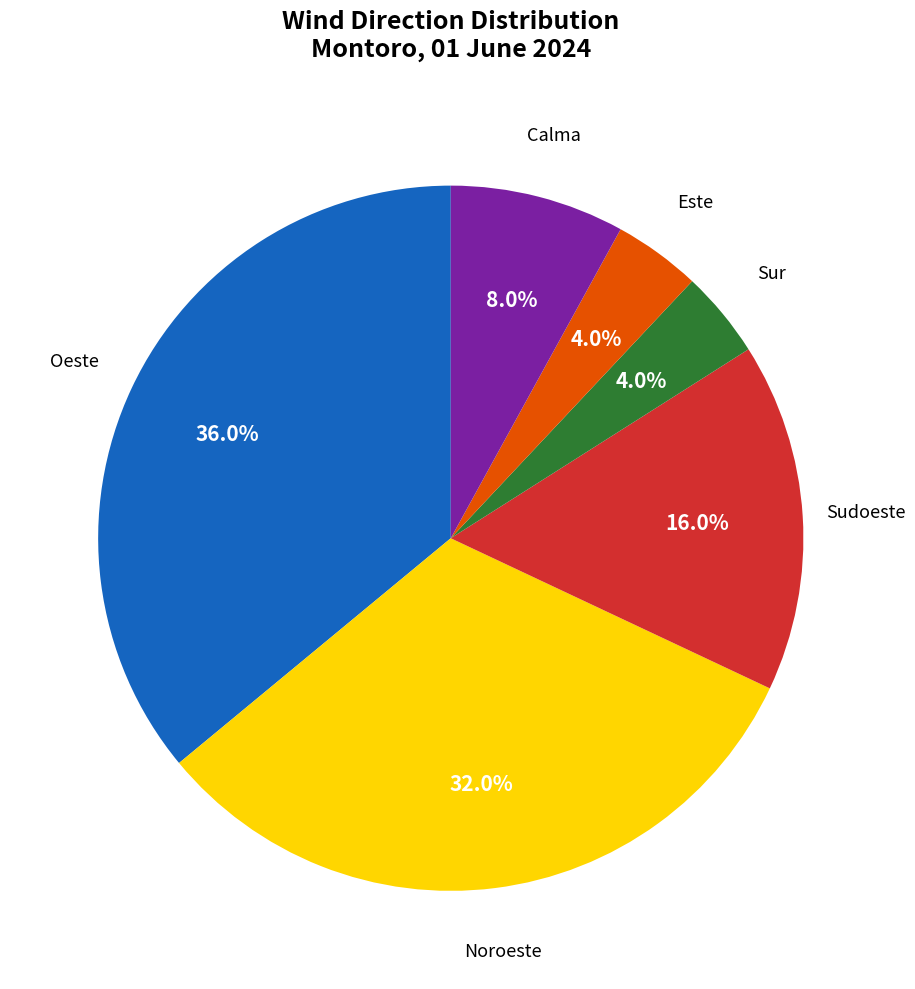

What is the largest slice in the pie chart?

Oeste